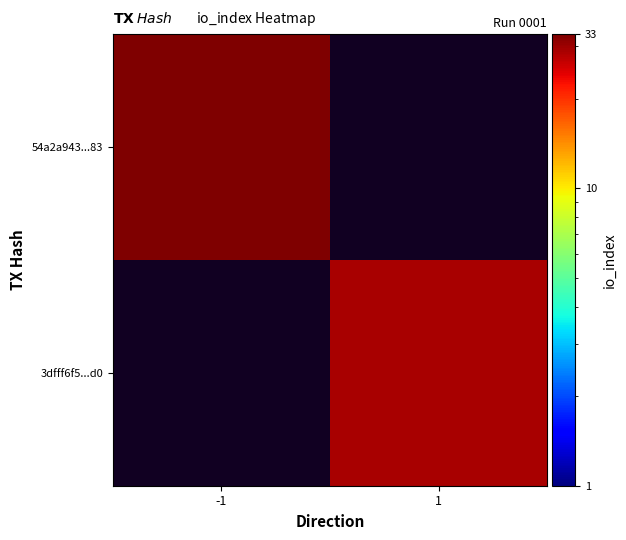

What is the maximum value shown in the chart?

33.0